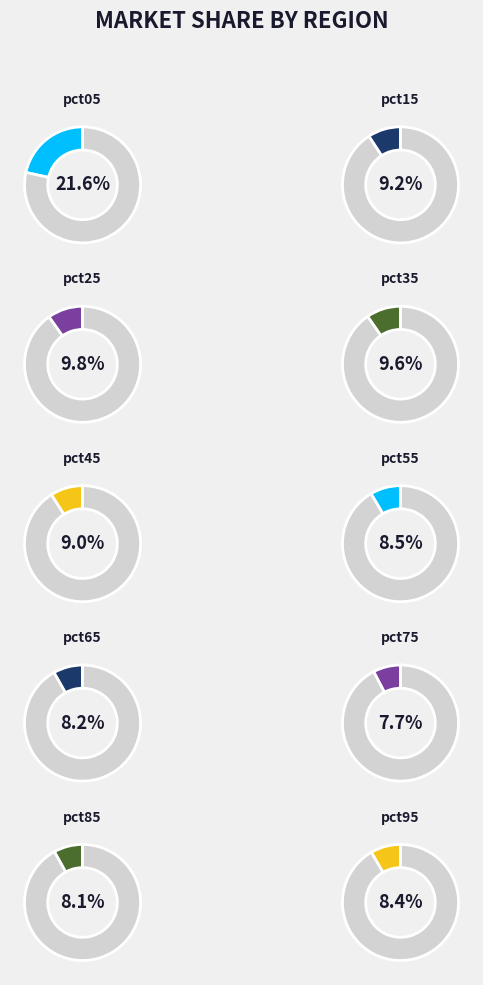

To the nearest percent, what percentage of the pie is pct05?

22%